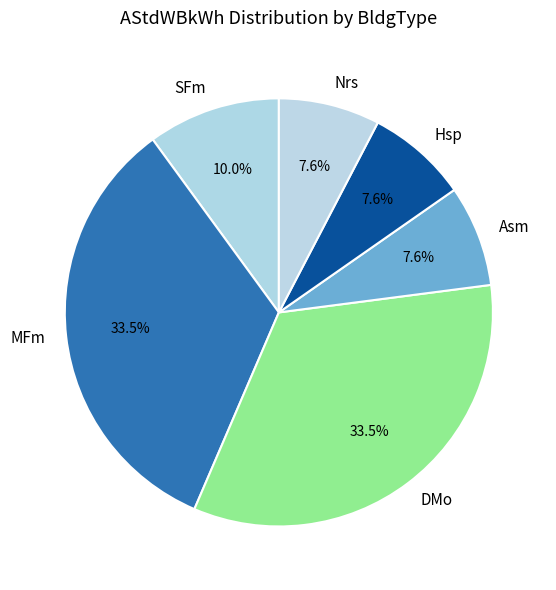

To the nearest percent, what is the difference between the largest and smallest slice percentages?

26%